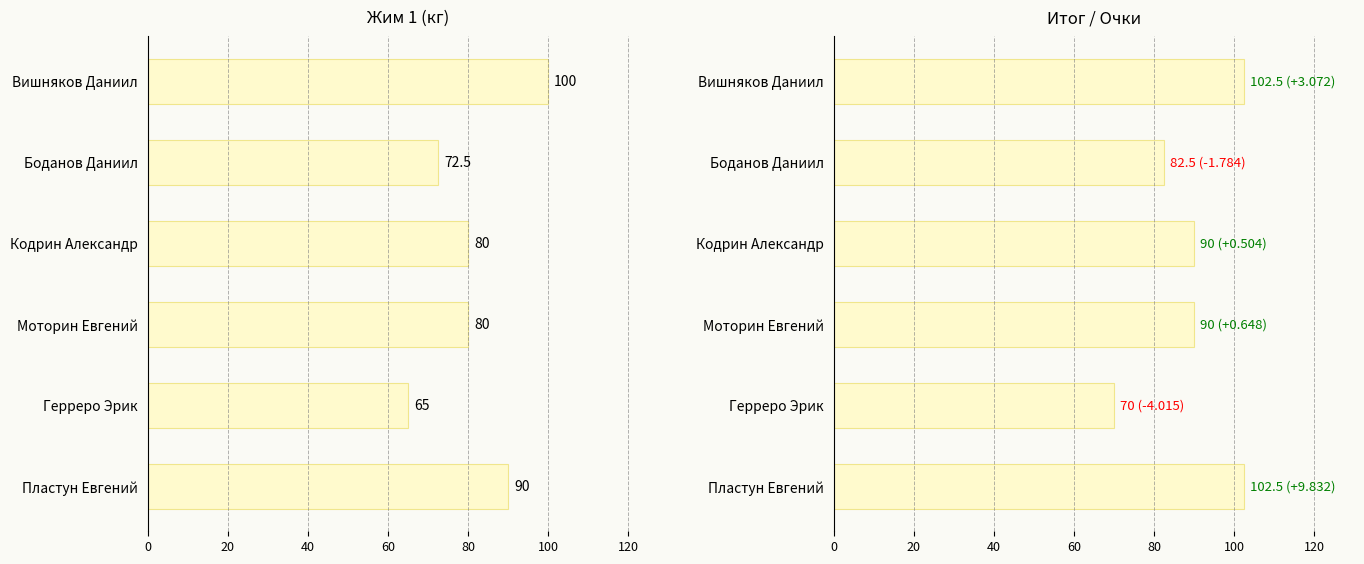

At how many categories does at least one series exceed 99?

2